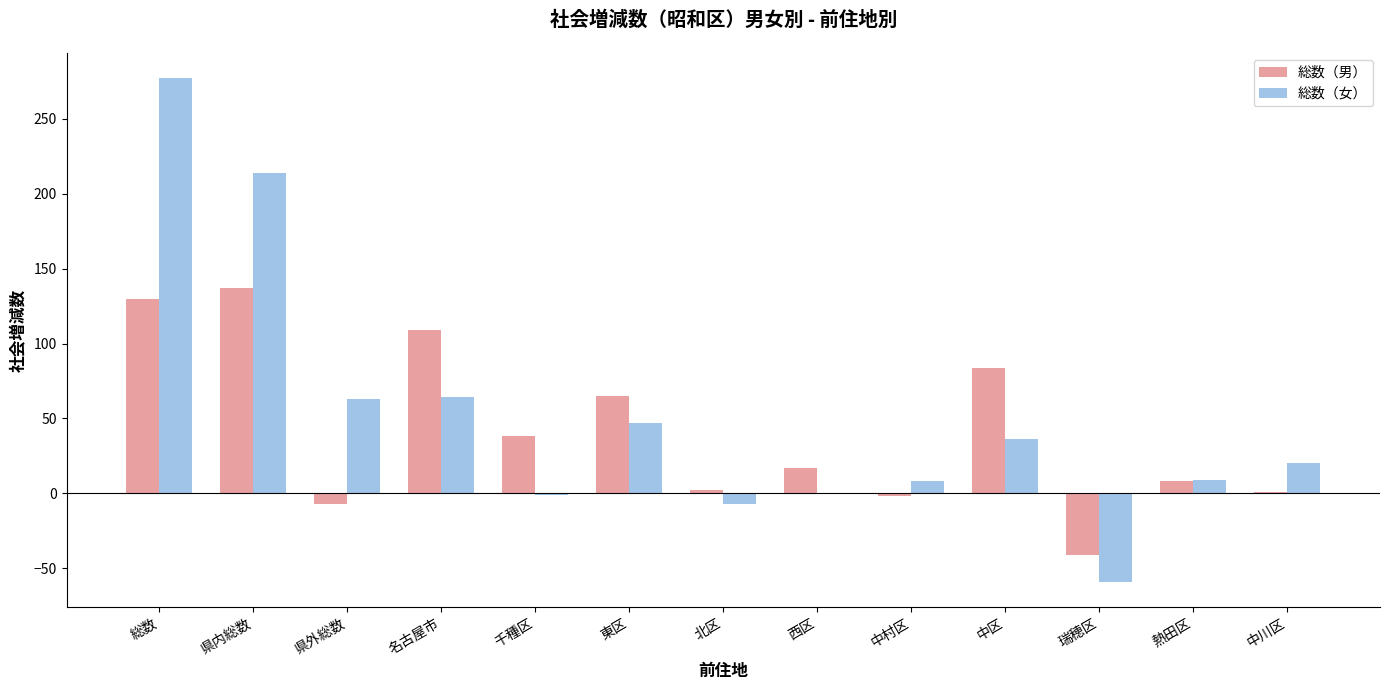

What is the maximum value for 総数（女）?

277